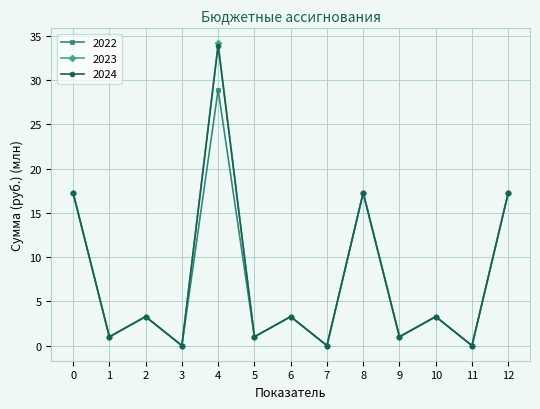

What is the total value across all series at 12?

51.8